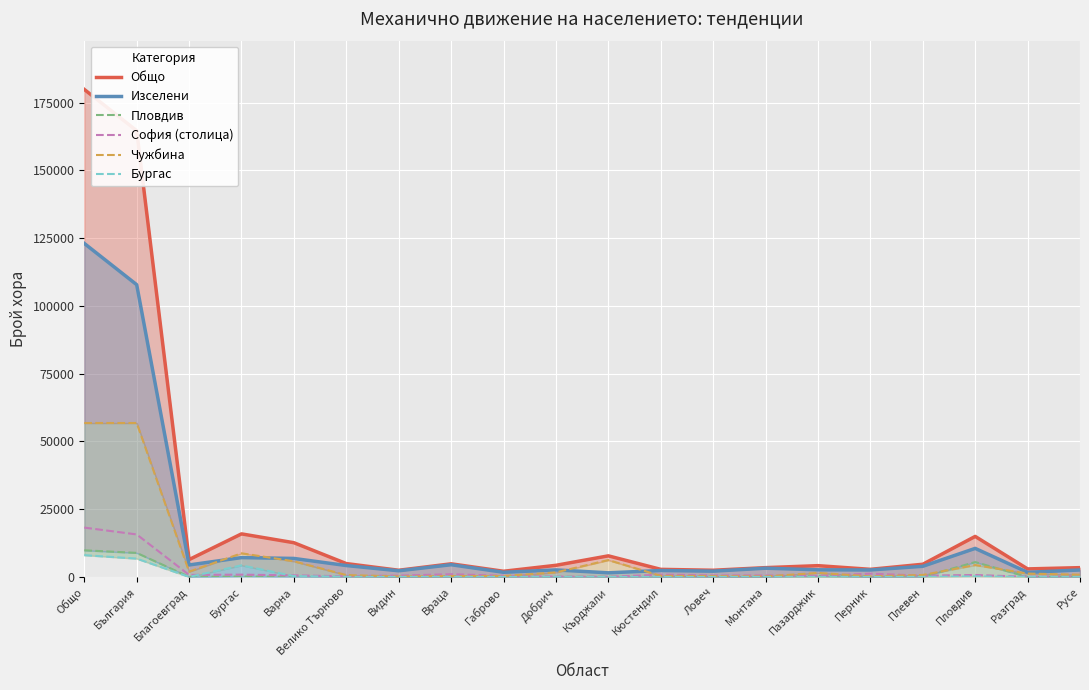

List the labels in order of Общо value, largest first.

Общо, България, Бургас, Пловдив, Варна, Кърджали, Благоевград, Велико Търново, Враца, Плевен, Добрич, Пазарджик, Монтана, Русе, Разград, Перник, Кюстендил, Видин, Ловеч, Габрово